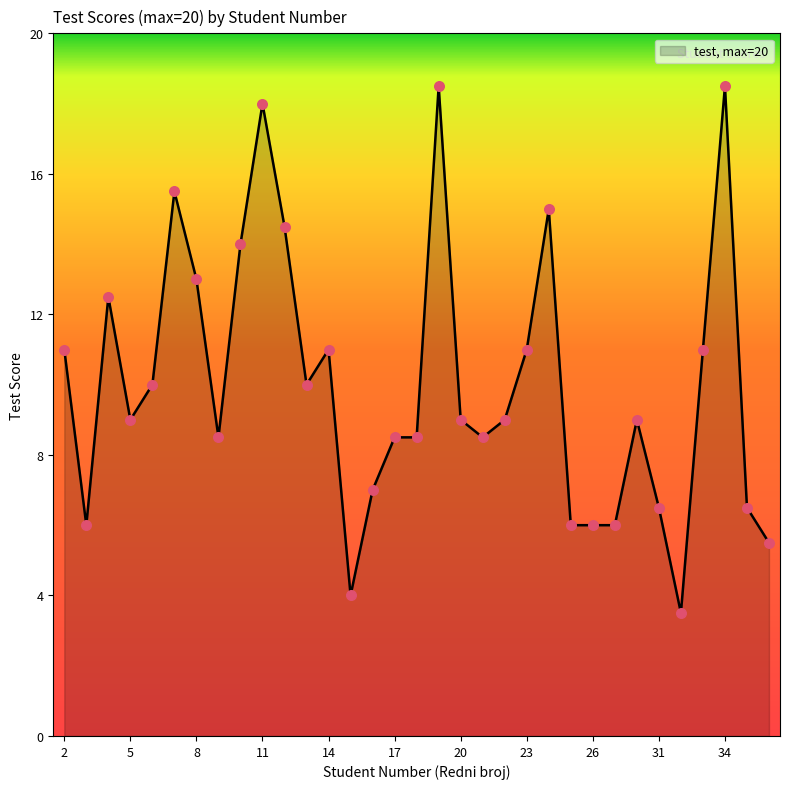

What is the difference between the maximum and minimum values?

15.0